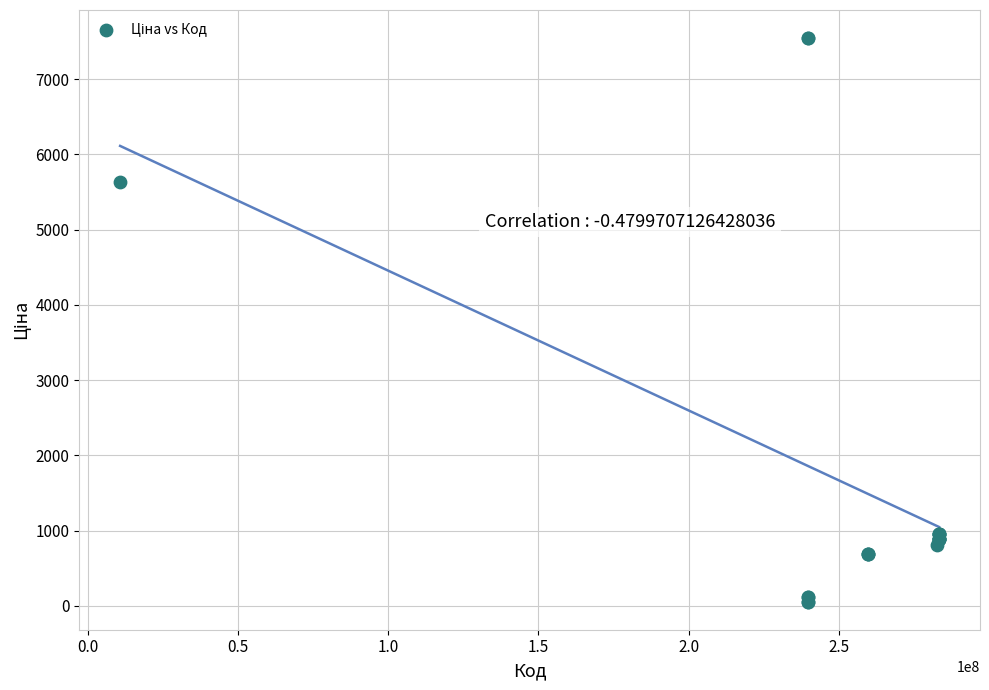

What Y value in the scatter plot is closest to 3801?

5636.0